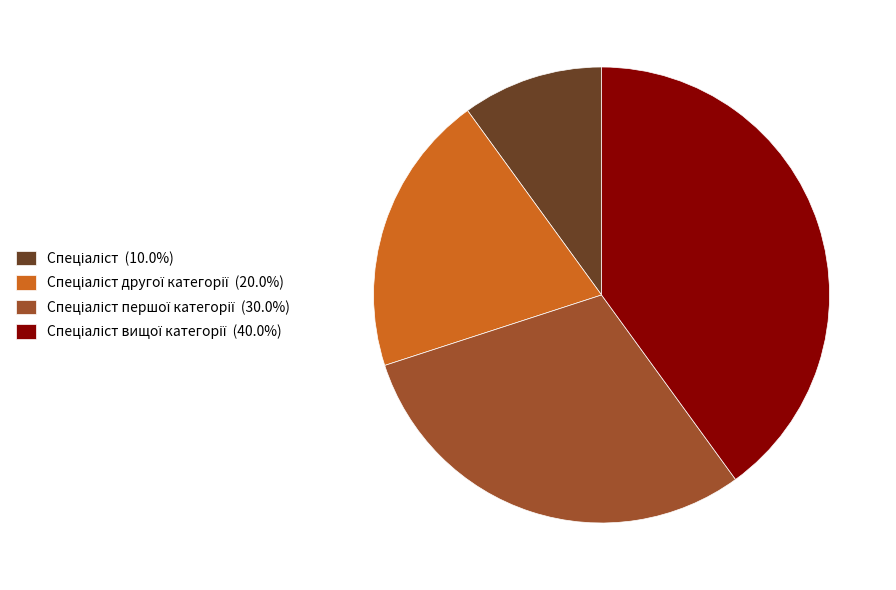

Is there any slice that represents more than half of the pie?

No